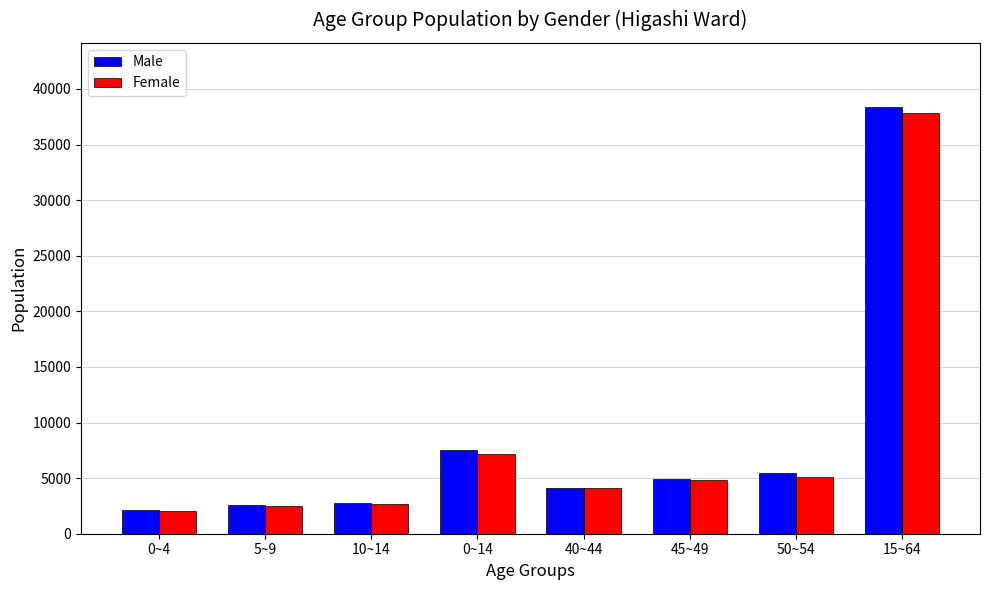

What is the label of the 3rd bar from the left?

10~14